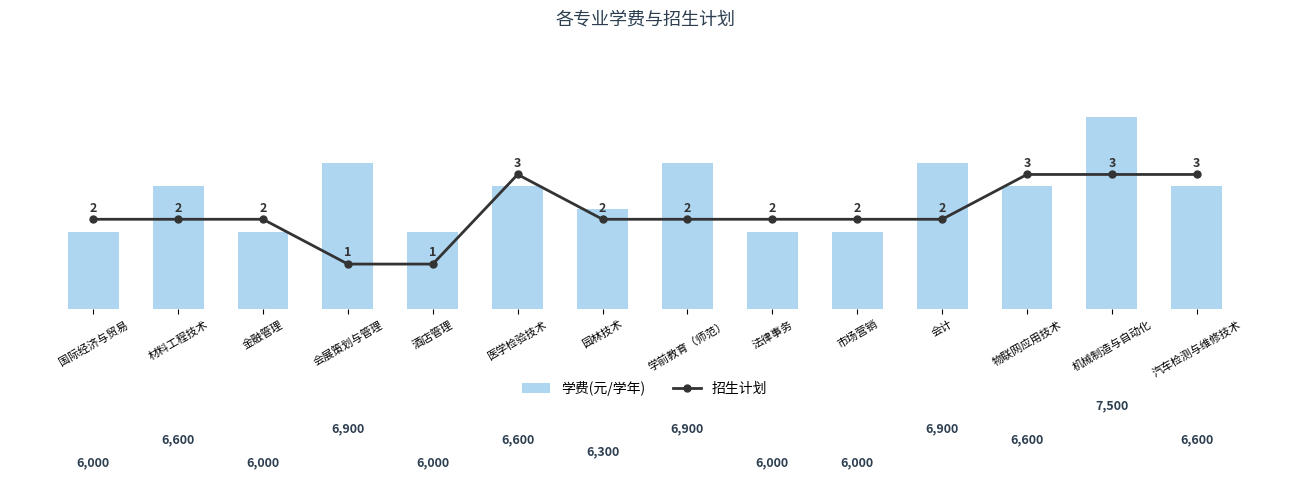

Rank the categories by 招生计划 value from lowest to highest.

会展策划与管理, 酒店管理, 国际经济与贸易, 材料工程技术, 金融管理, 园林技术, 学前教育（师范）, 法律事务, 市场营销, 会计, 医学检验技术, 物联网应用技术, 机械制造与自动化, 汽车检测与维修技术